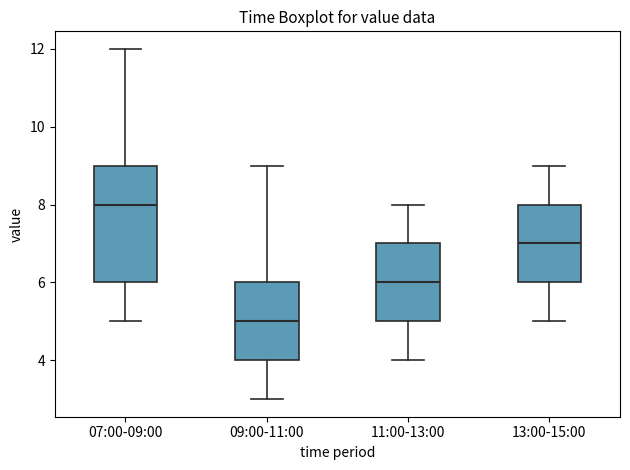

Which box is the tallest, from its lower edge to its upper edge?

07:00-09:00